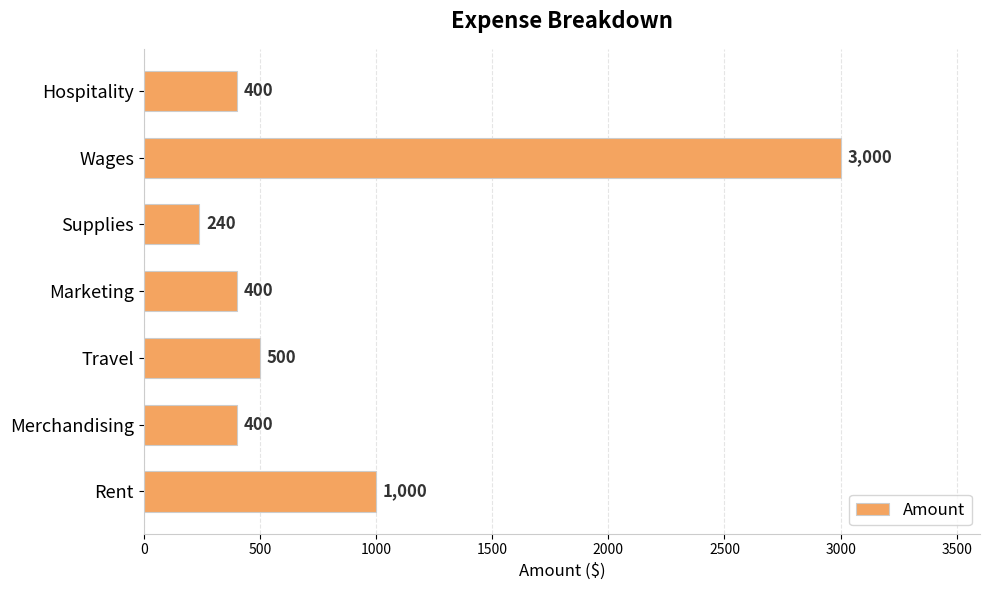

Does the chart contain stacked bars?

No